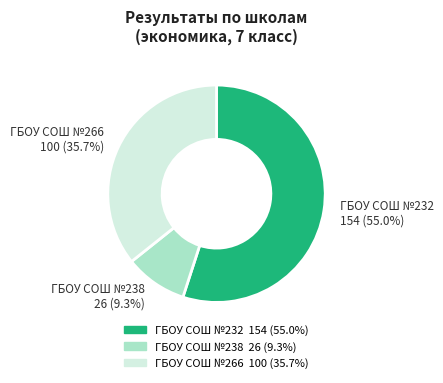

Does any single category account for the majority?

Yes